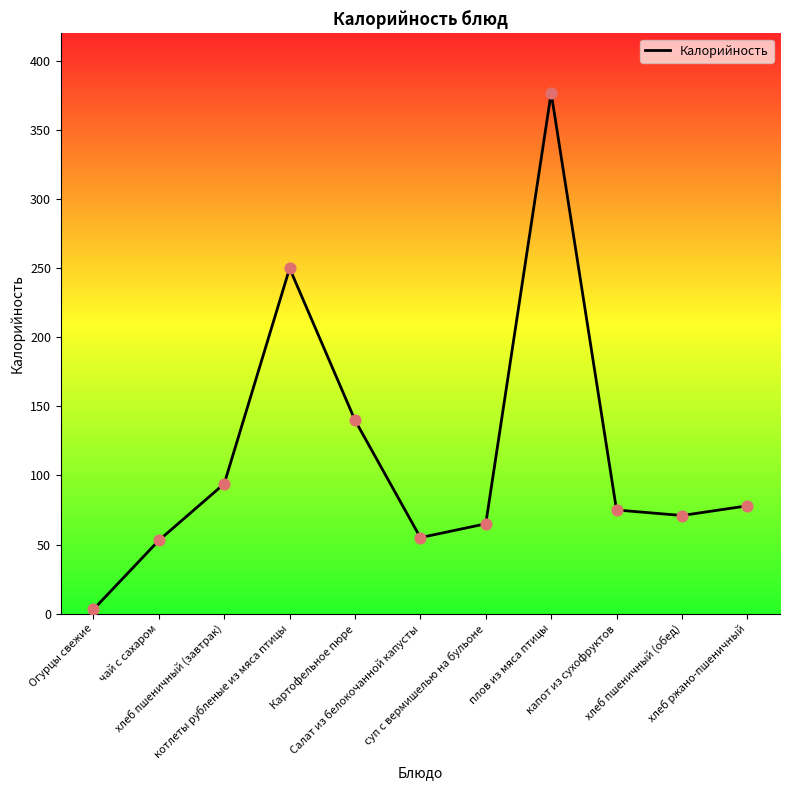

Between Огурцы свежие and плов из мяса птицы, which is larger?

плов из мяса птицы